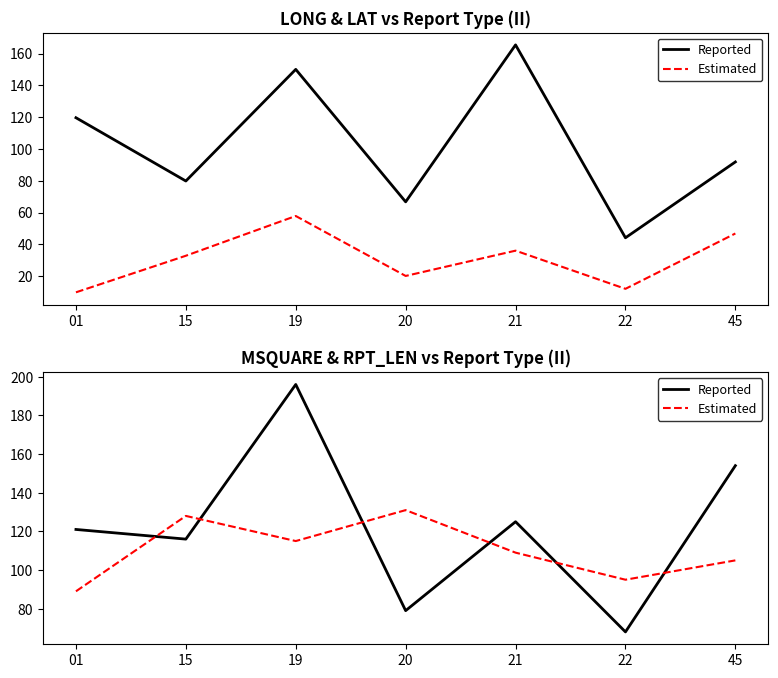

Reading left to right, extract all data points from this chart.

Reported: 01=121	15=116	19=196	20=79	21=125	22=68	45=154
Estimated: 01=89	15=128	19=115	20=131	21=109	22=95	45=105